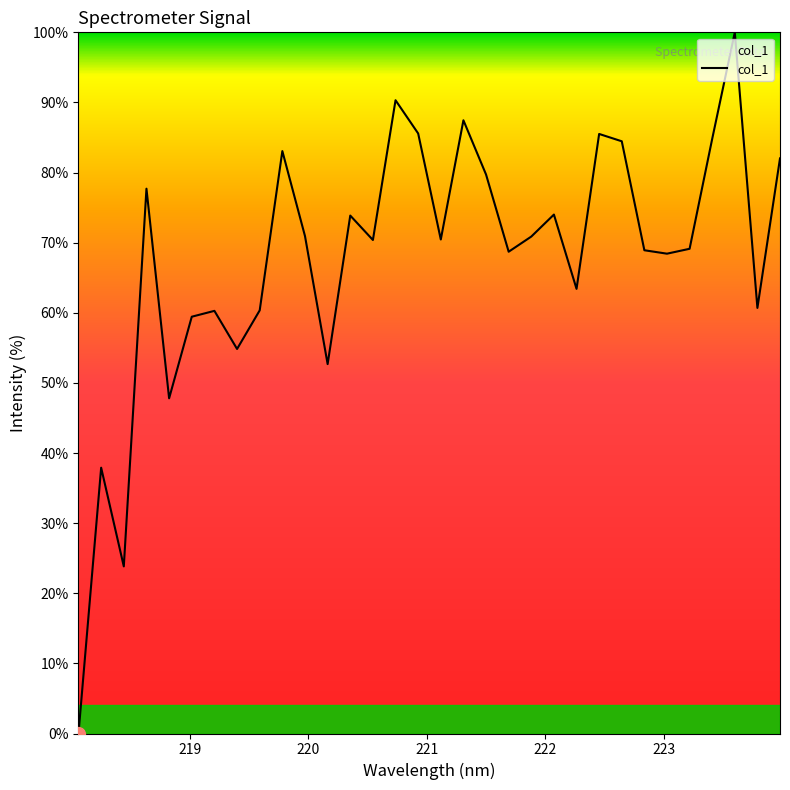

What is the difference between the maximum and minimum values?

100.0